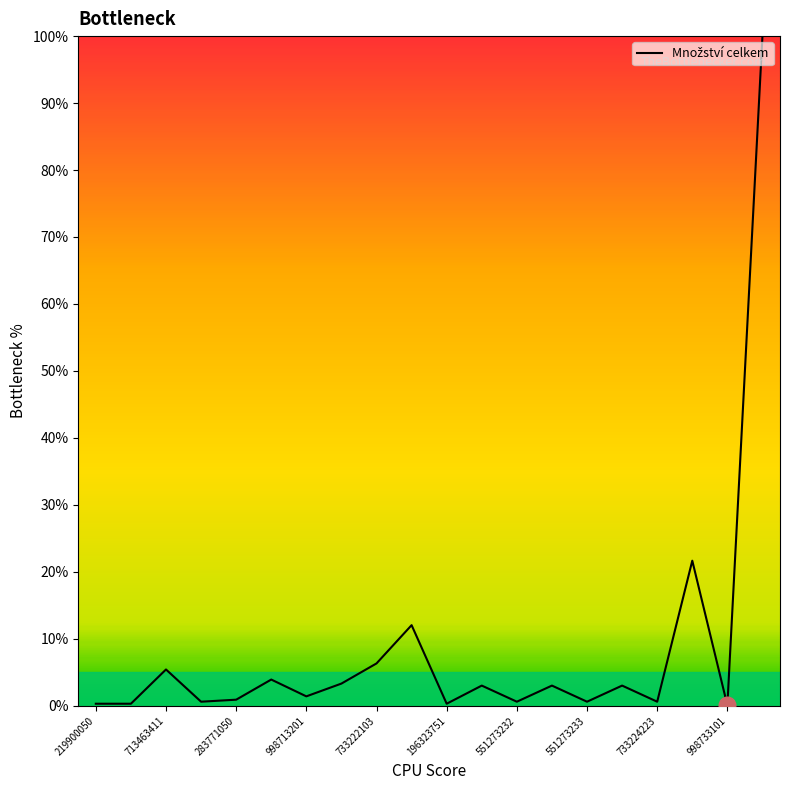

What is the maximum value shown in the chart?

100.0